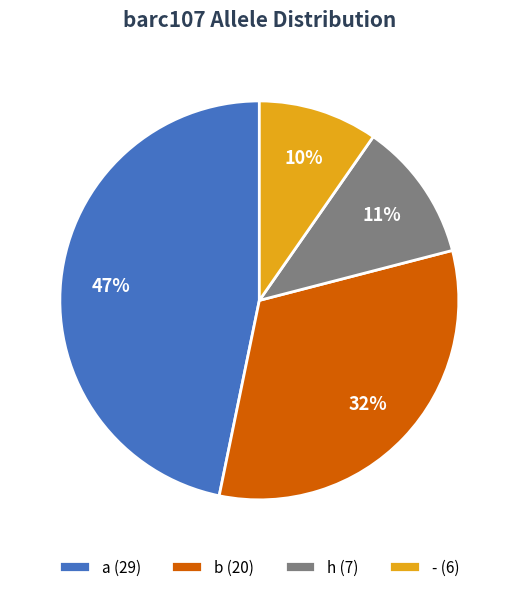

Approximately how many times larger is the value at b (20) compared to a (29)?

0.7